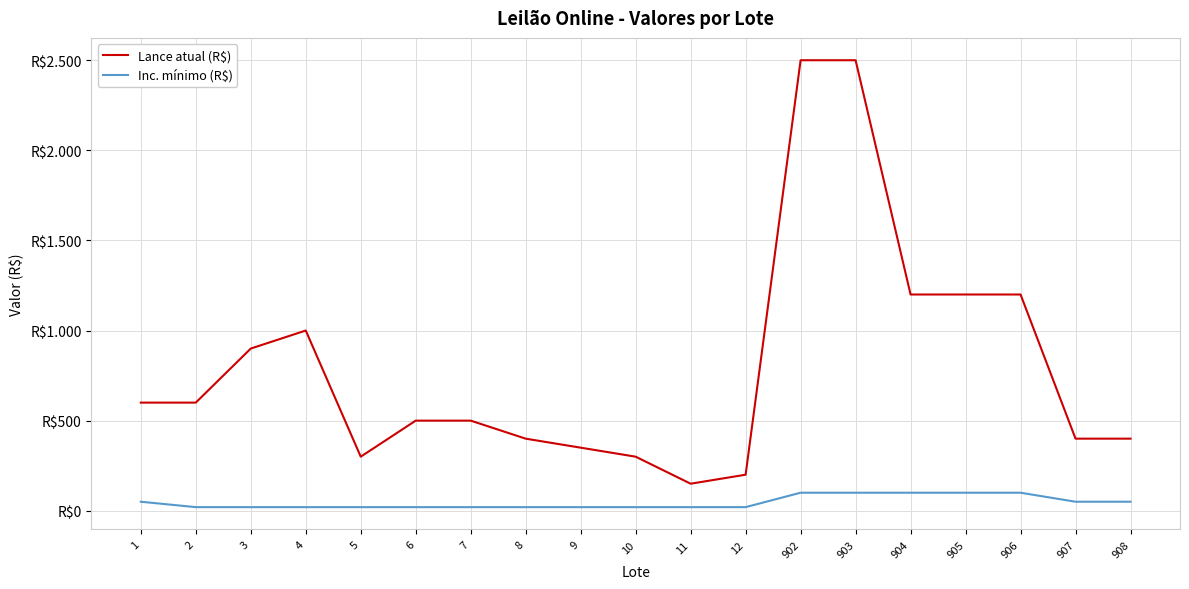

Does the chart display data point markers on the line(s)?

No